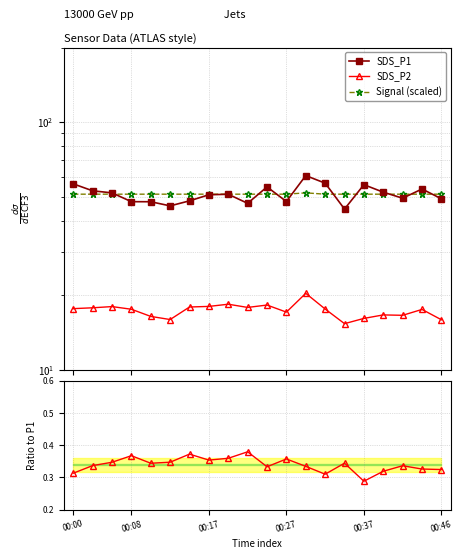

What is the sum of the Signal (scaled) values at 00:37 and 12?

102.9